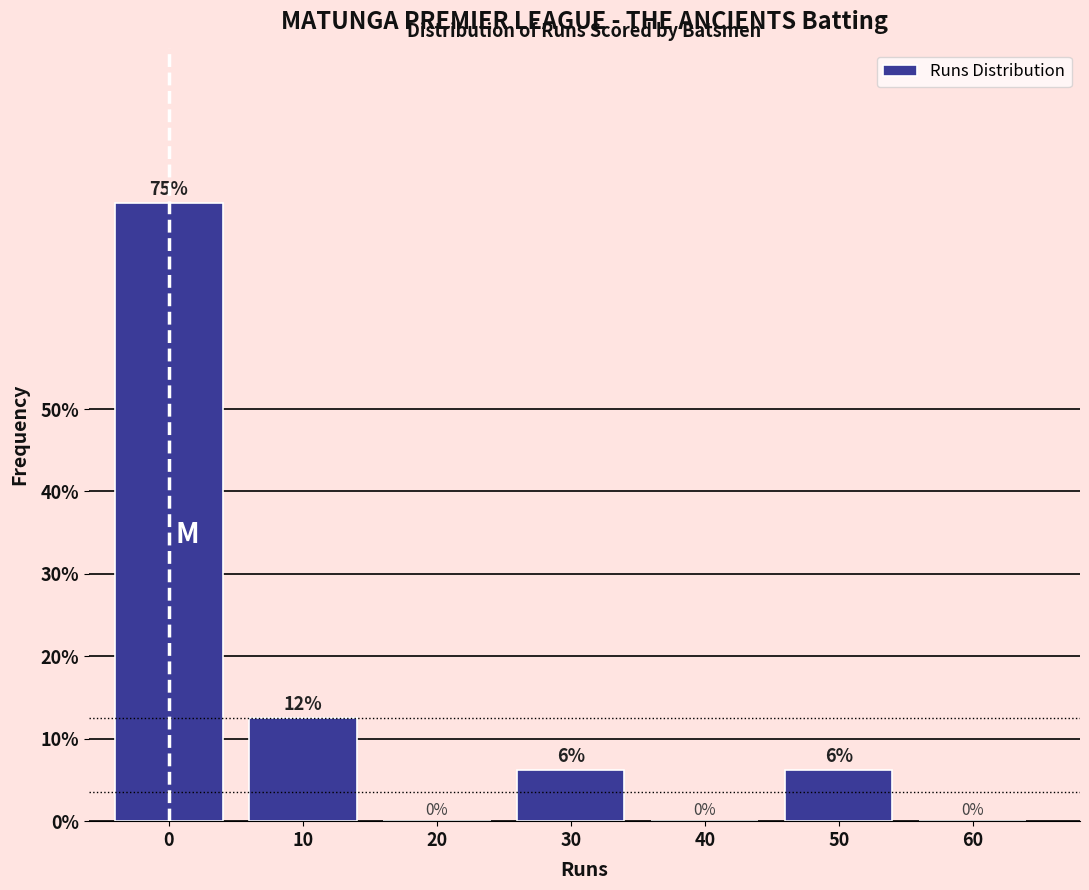

Where is the data nearest to the value 37?

10